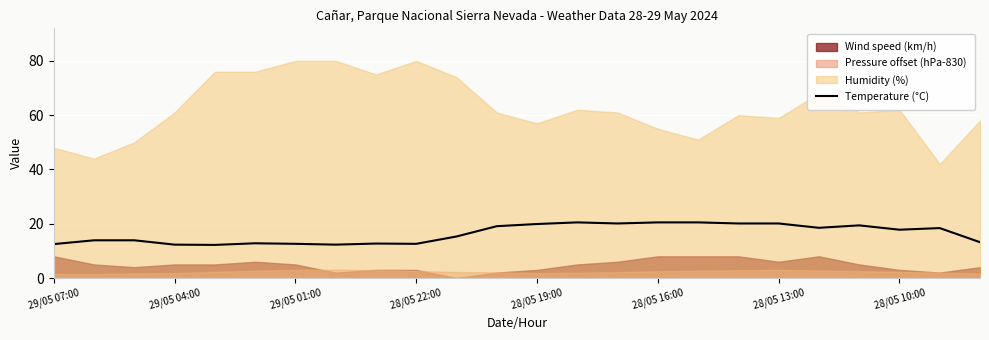

The chart shows a value of 32.8 at 19. True or false?

False